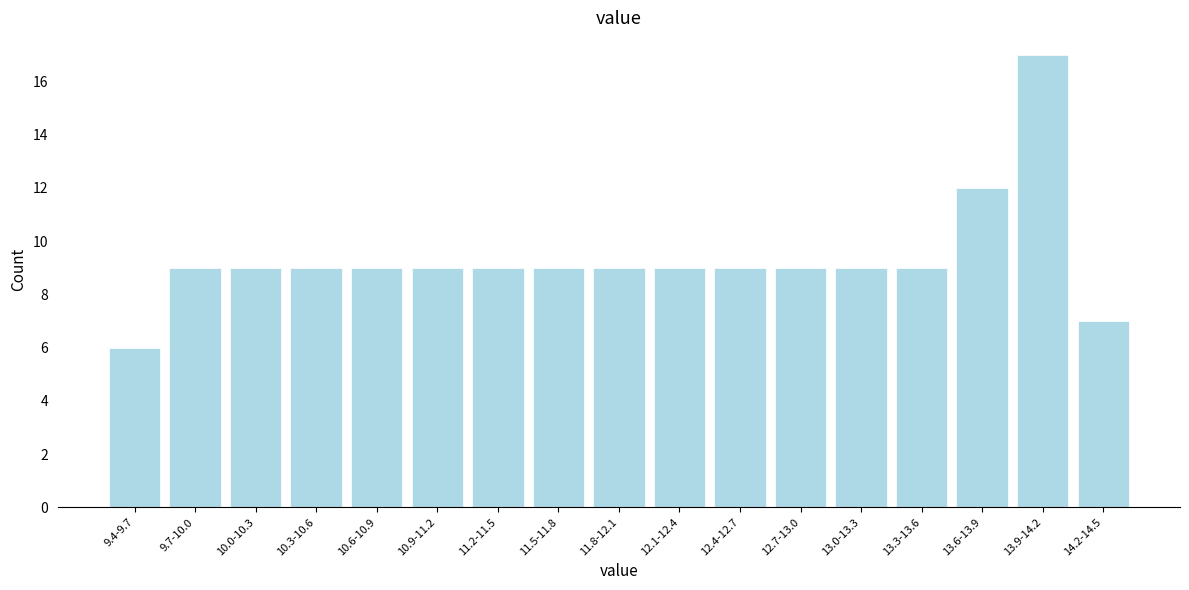

Reading left to right, transcribe all the data shown in this chart.

9.4-9.7=6	9.7-10.0=9	10.0-10.3=9	10.3-10.6=9	10.6-10.9=9	10.9-11.2=9	11.2-11.5=9	11.5-11.8=9	11.8-12.1=9	12.1-12.4=9	12.4-12.7=9	12.7-13.0=9	13.0-13.3=9	13.3-13.6=9	13.6-13.9=12	13.9-14.2=17	14.2-14.5=7